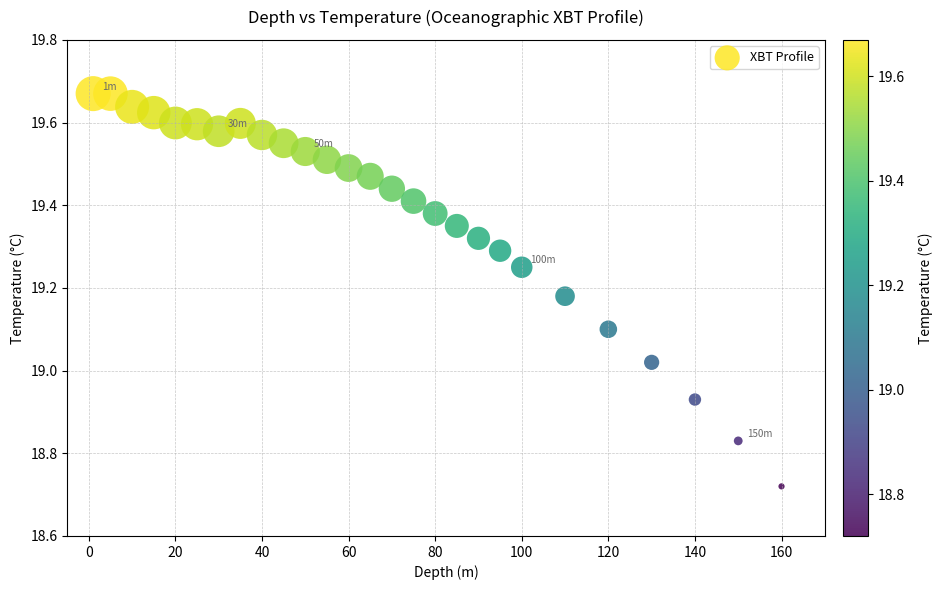

What is the range of X values (max minus min)?

159.0